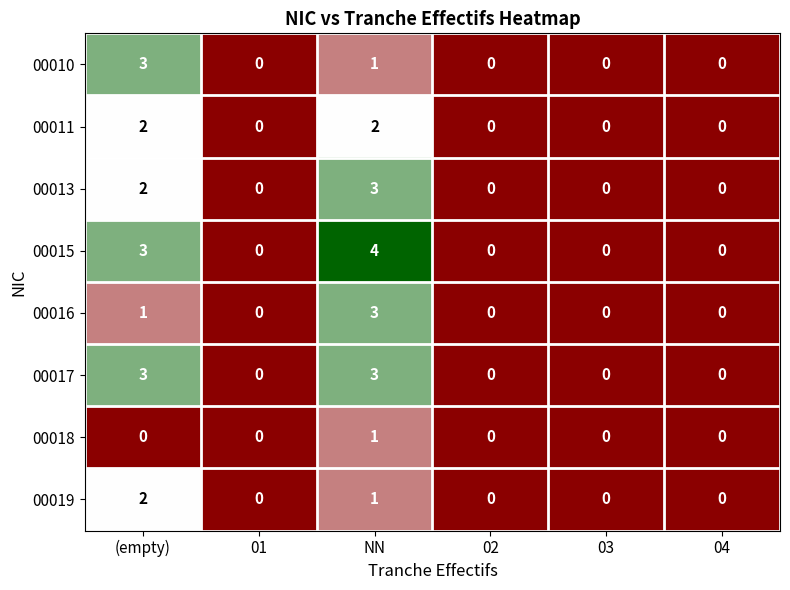

What is the sum of the 00010 values at (empty) and 03?

3